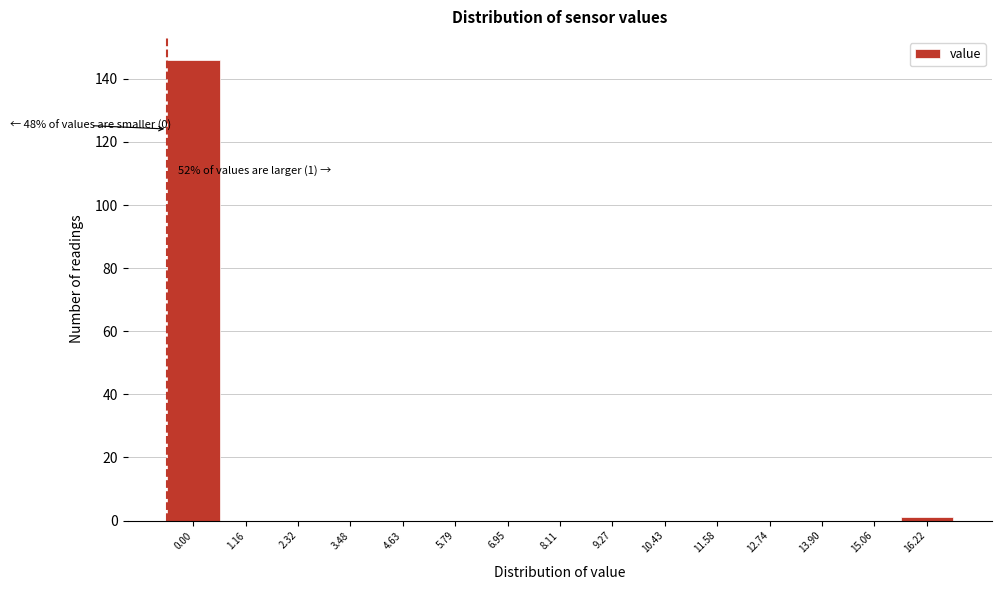

Reading left to right, list all the values displayed in this chart.

0.00=146	1.16=0	2.32=0	3.48=0	4.63=0	5.79=0	6.95=0	8.11=0	9.27=0	10.43=0	11.58=0	12.74=0	13.90=0	15.06=0	16.22=1